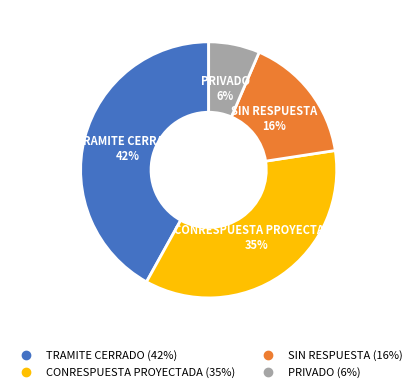

Is there any slice that represents more than half of the pie?

No